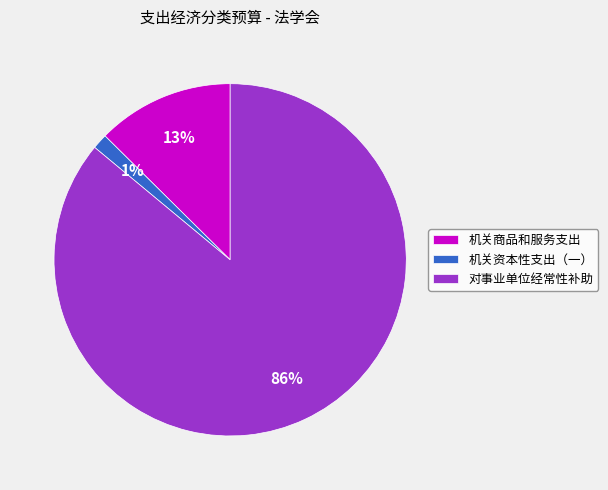

What is the ratio of the value at 机关资本性支出（一） to the value at 机关商品和服务支出?

0.1